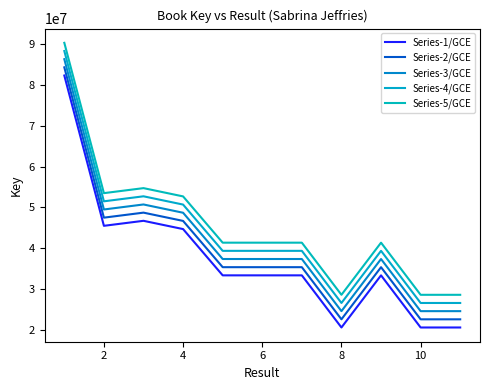

True or false: Series-2/GCE and Series-4/GCE cross at least once.

False